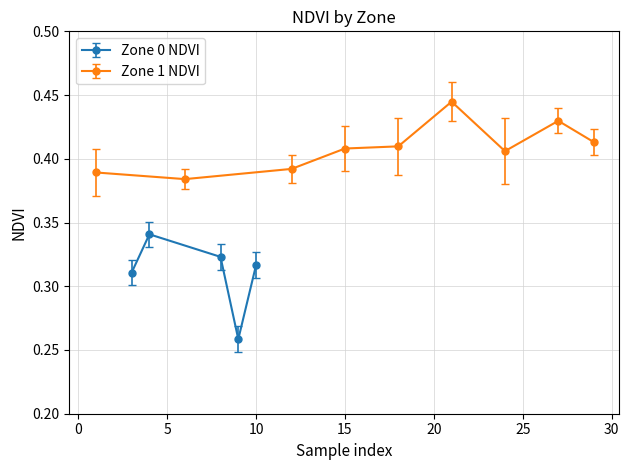

How many interior local valleys does the Zone 0 NDVI series have?

1